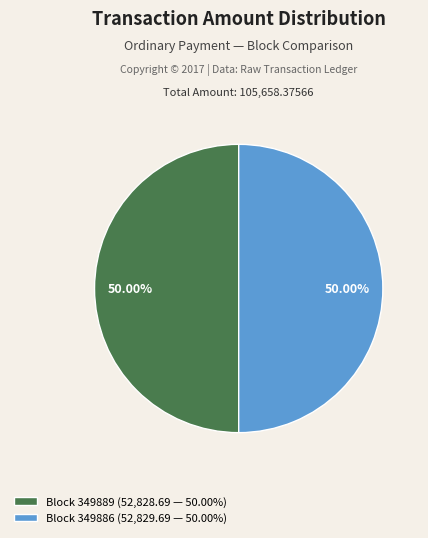

Count the number of slices in the pie.

2